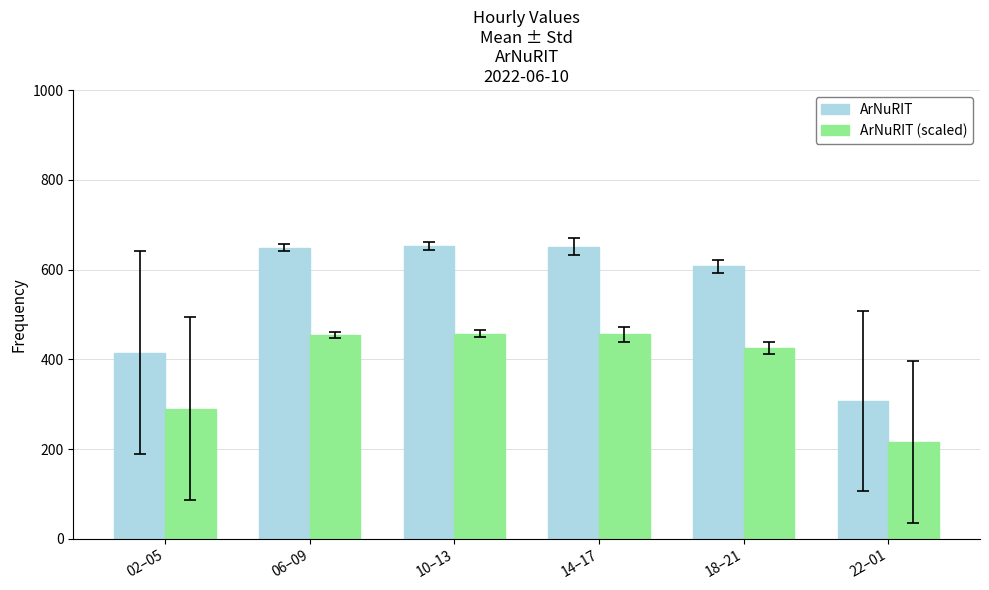

The ArNuRIT (scaled) series shows 455.7 at 14–17. True or false?

True